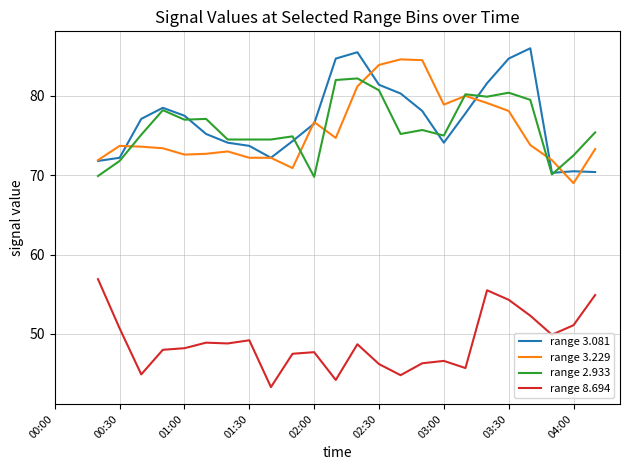

List the series in order of their overall mean, highest first.

range 3.081, range 3.229, range 2.933, range 8.694